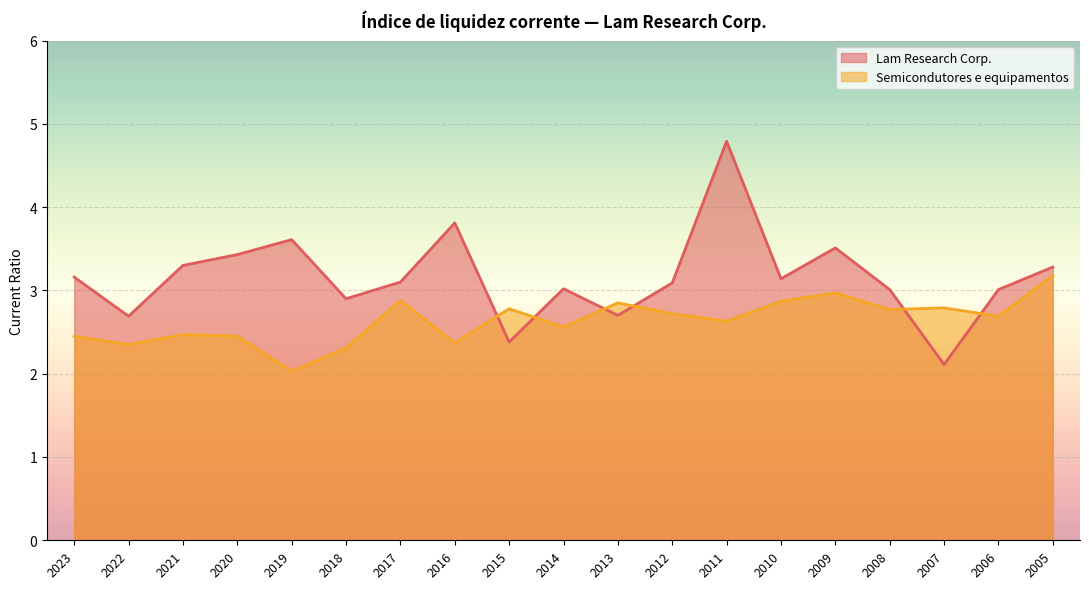

How many data points does each series have?

19